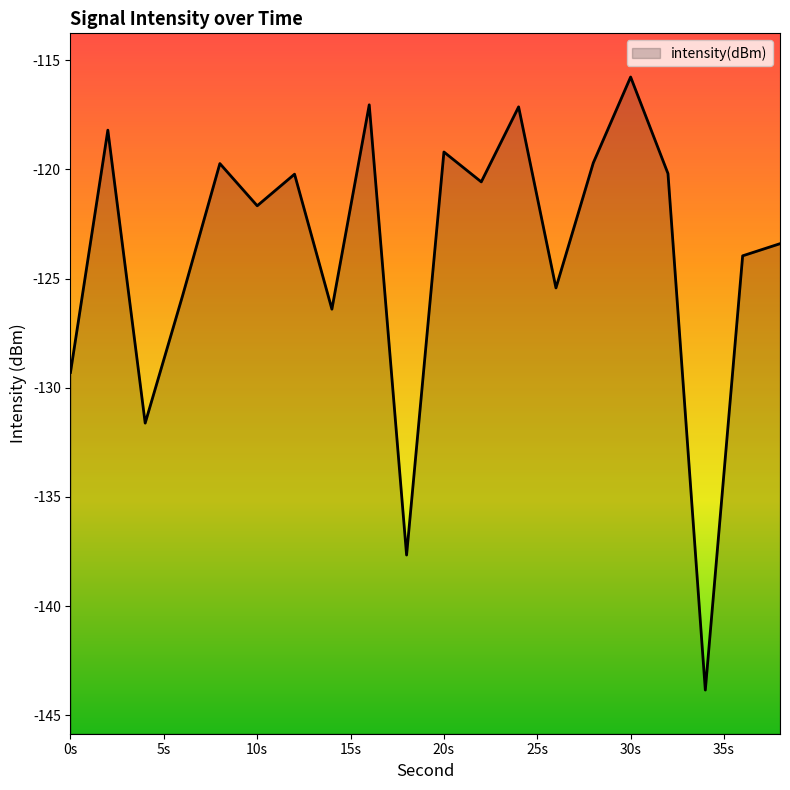

What is the difference between the maximum and minimum values?

28.1